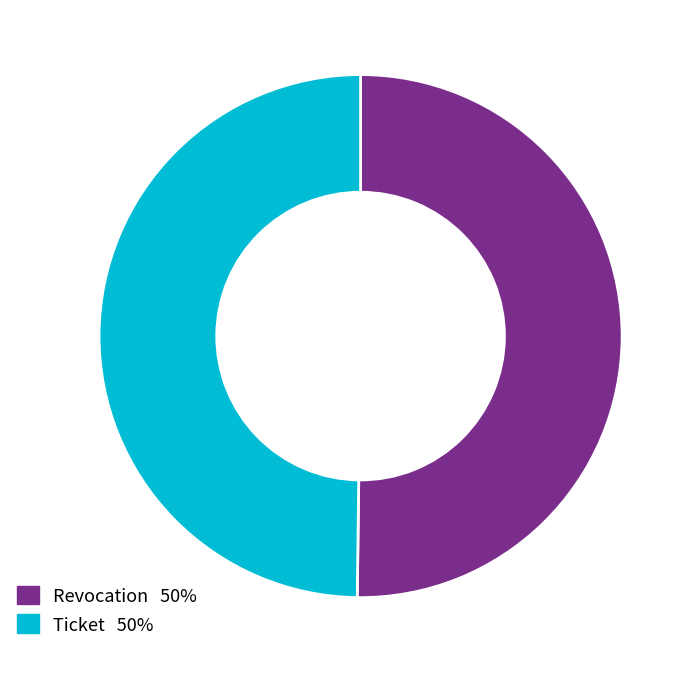

Approximately how many times larger is the value at Ticket compared to Revocation?

1.0